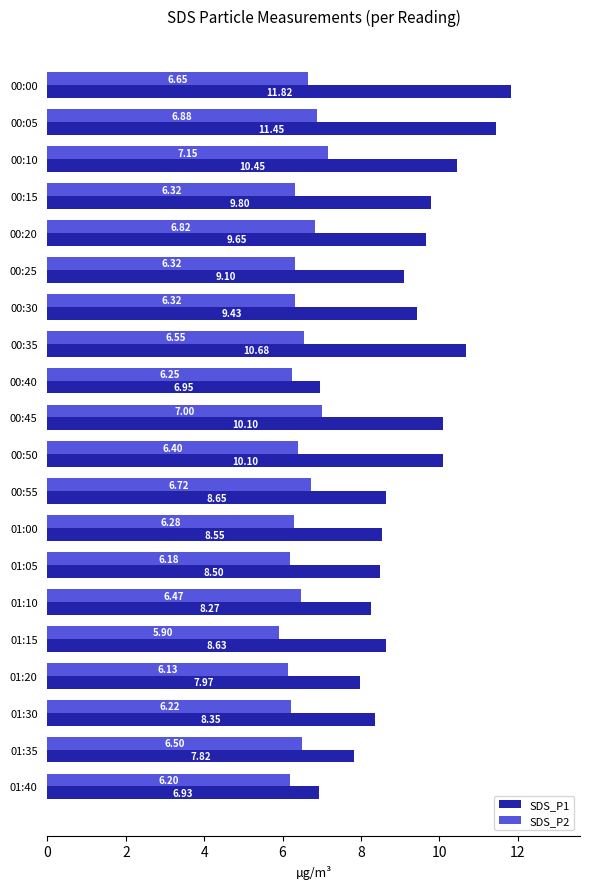

What is the difference between the highest and lowest values at 01:10?

1.8